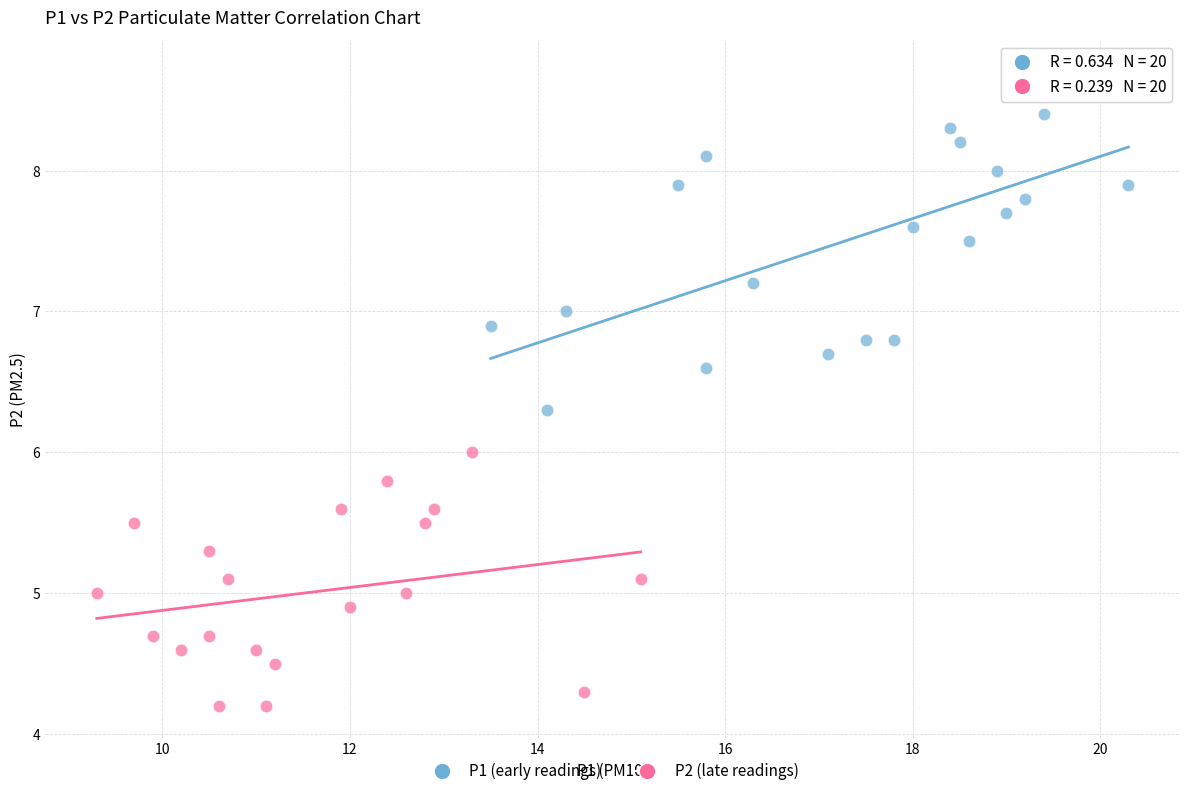

Which series reaches the minimum Y coordinate?

P2 (late readings)